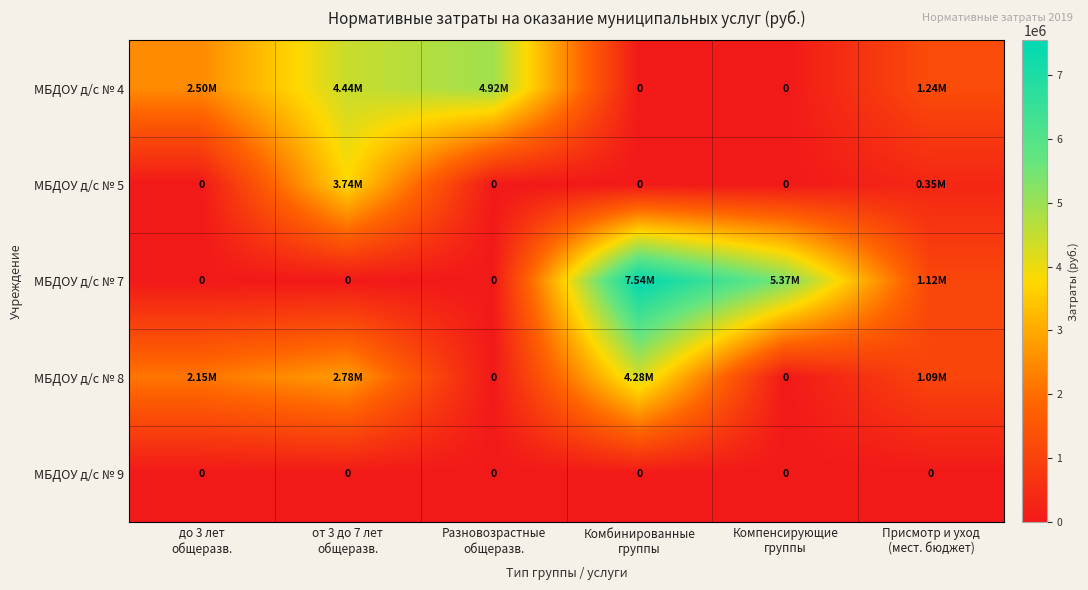

What is the total value across all series at Компенсирующие
группы?

5368817.8